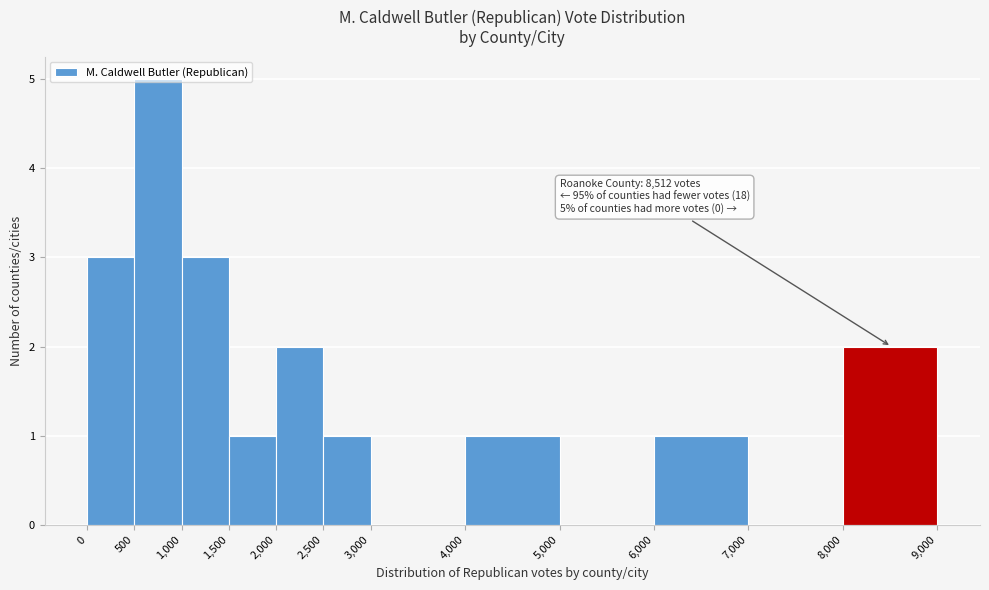

Which range on the x-axis has the tallest bar?

500 to 1,000